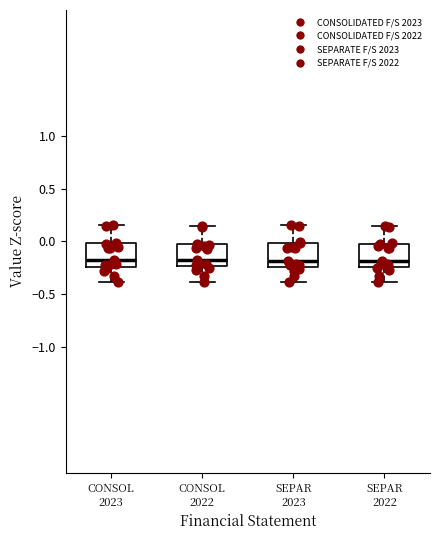

Reading left to right, transcribe this box plot: for each box, give where its median line is, the range the box spans, and where its two whiskers end, as read against the y-axis. The values are not printed on the chart, so give them approximately, as read against the axis.

CONSOL 2023: median -0.20, box -0.25 to 0.00, whiskers -0.40 to 0.15
CONSOL 2022: median -0.20, box -0.25 to -0.05, whiskers -0.40 to 0.15
SEPAR 2023: median -0.20, box -0.25 to 0.00, whiskers -0.40 to 0.15
SEPAR 2022: median -0.20, box -0.25 to 0.00, whiskers -0.40 to 0.15